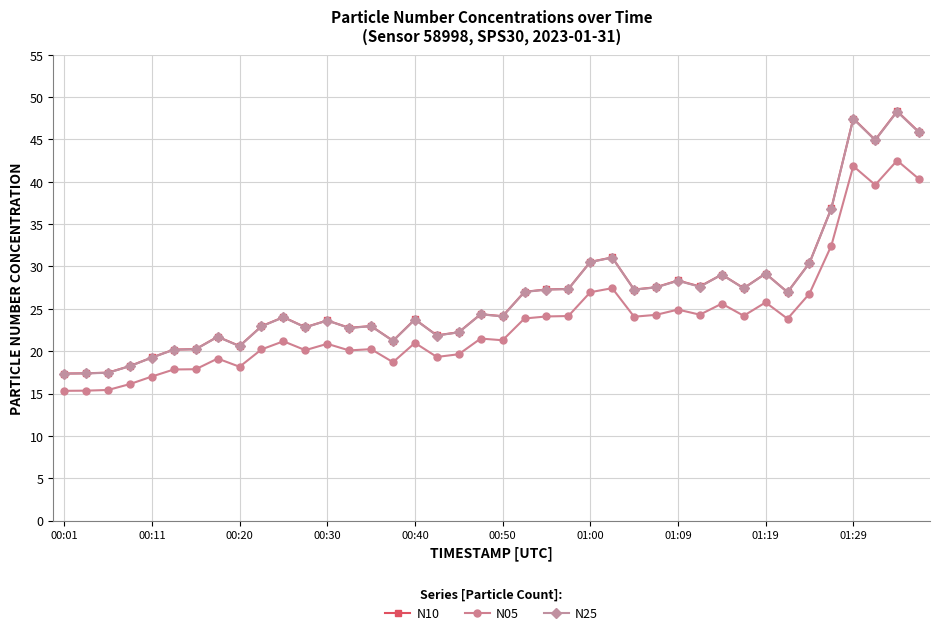

At how many categories does at least one series exceed 38?

4